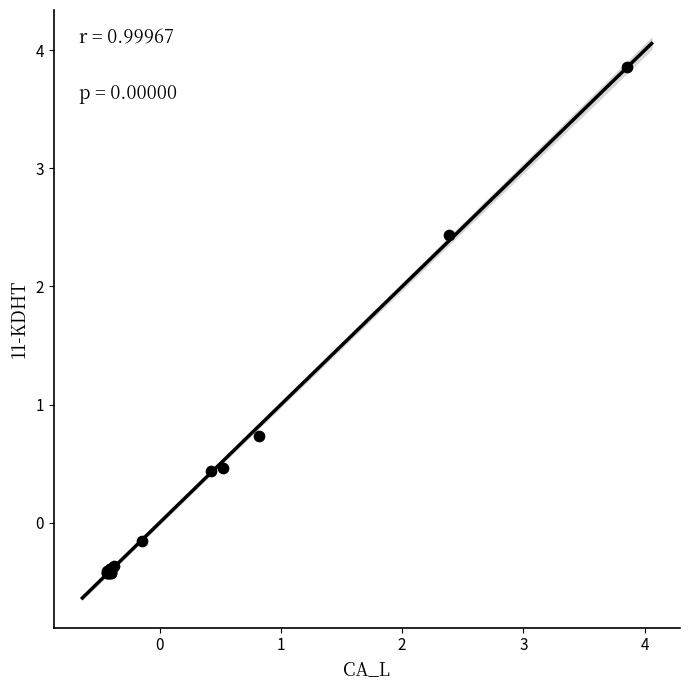

What Y value in the scatter plot is closest to 1?

0.7